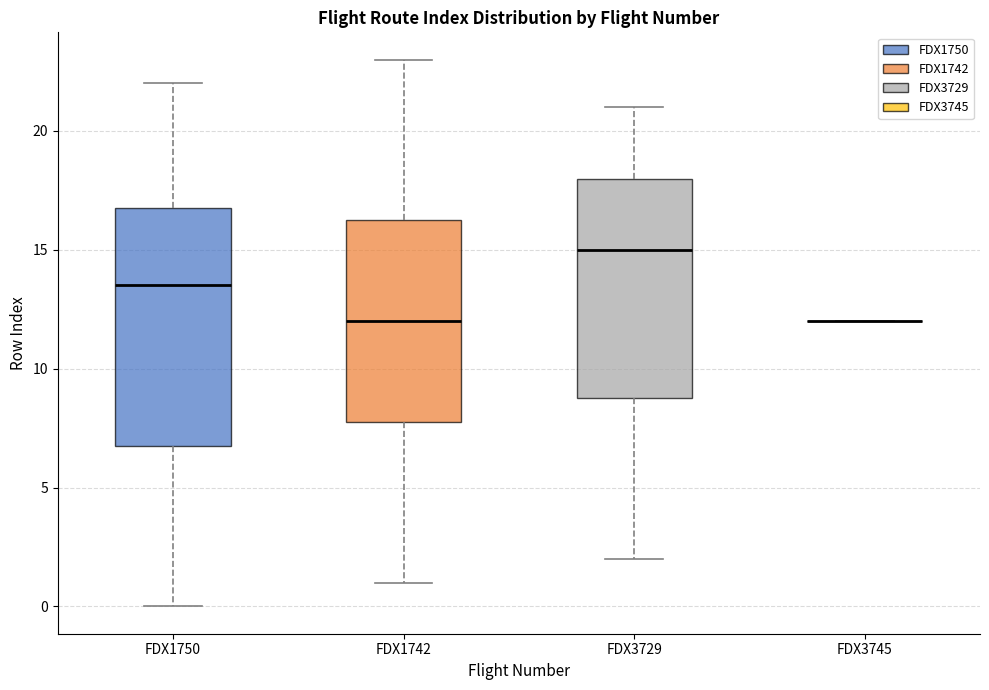

Which box is the tallest, from its lower edge to its upper edge?

FDX1750